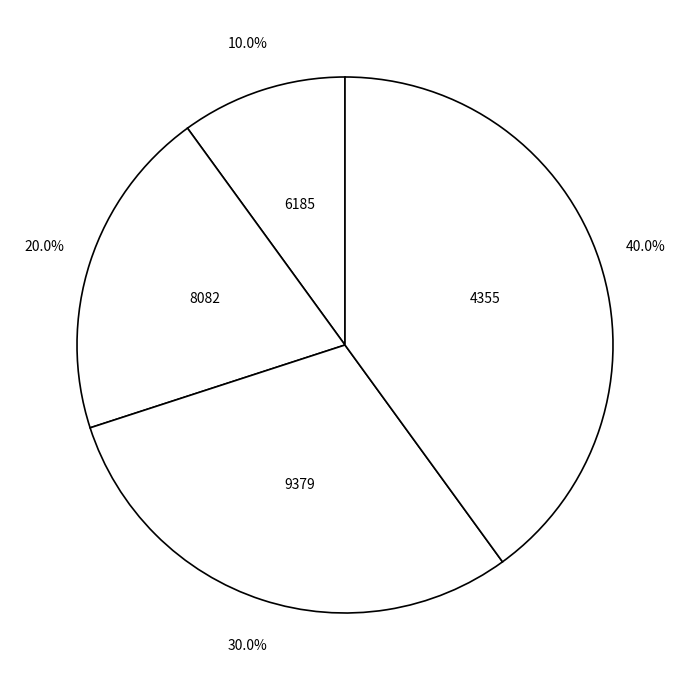

Count the number of slices in the pie.

4